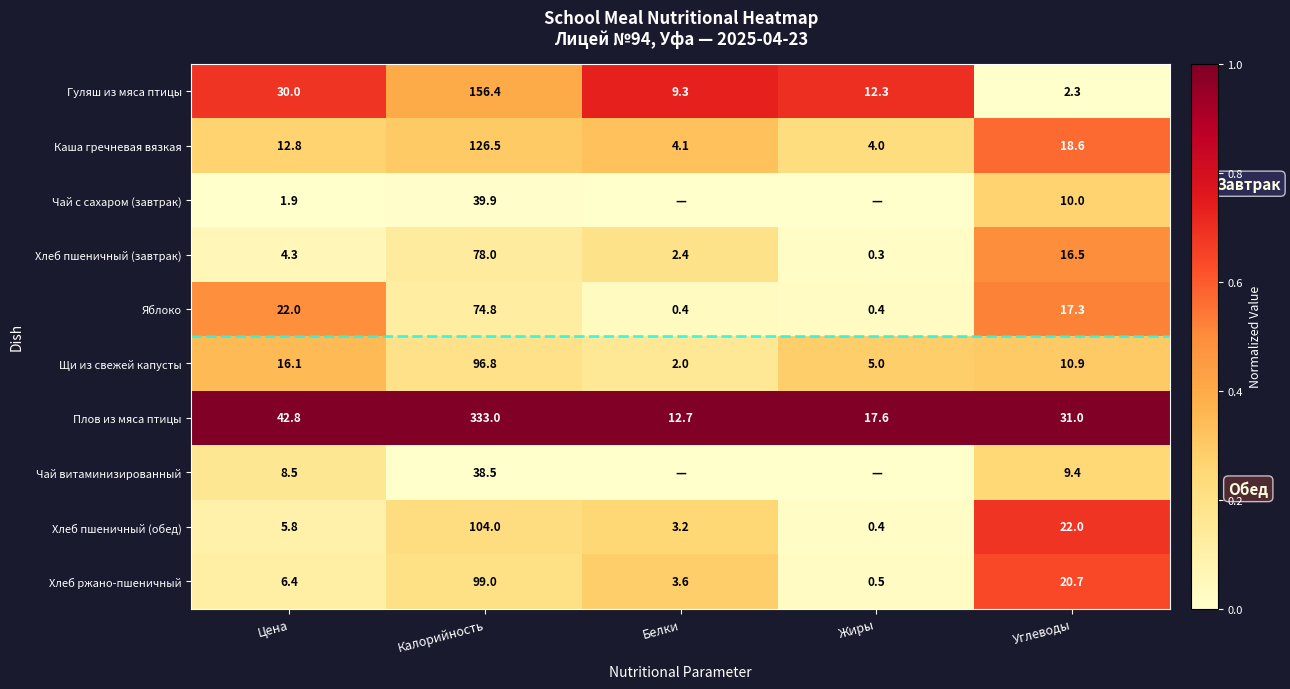

Is the value of Каша гречневая вязкая at Цена greater than the value of Гуляш из мяса птицы at Углеводы?

Yes